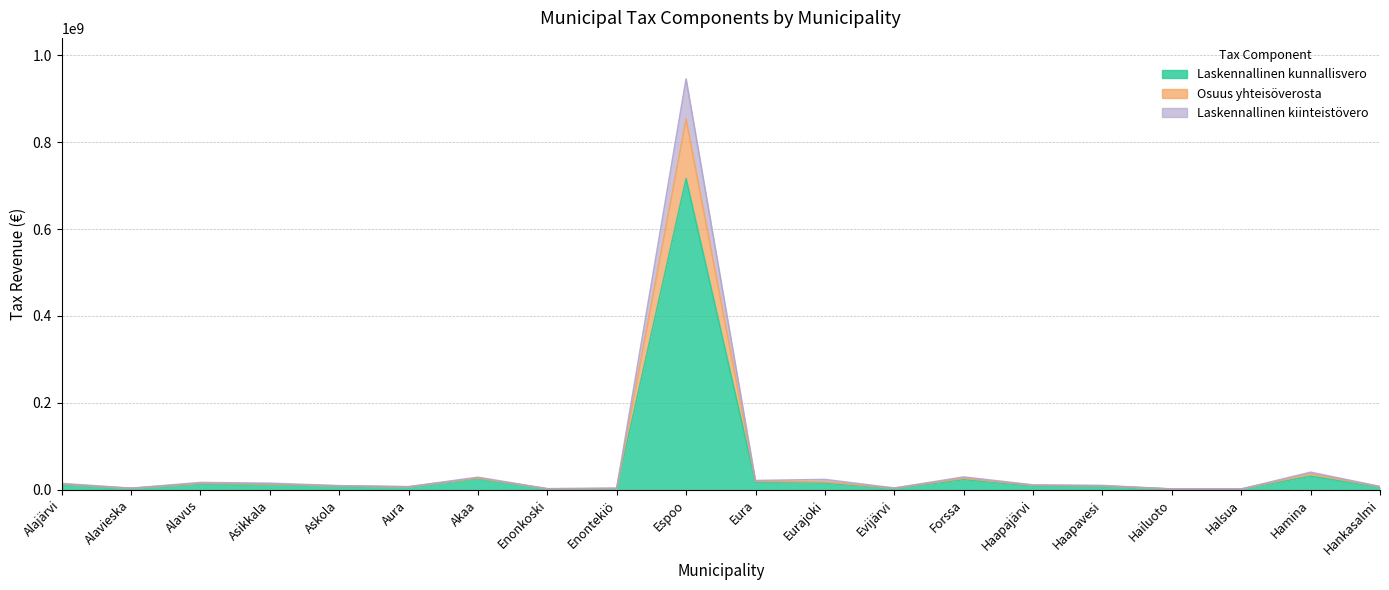

Reading left to right, extract all data points from this chart.

Laskennallinen kunnallisvero: Alajärvi=10824681.9	Alavieska=2963075.5	Alavus=12881025.9	Asikkala=11653178.7	Askola=7972327.2	Aura=6066875.0	Akaa=25199330.6	Enonkoski=1588624.3	Enontekiö=2453422.9	Espoo=716068207.8	Eura=17387983.8	Eurajoki=15130855.1	Evijärvi=2887293.2	Forssa=23355671.3	Haapajärvi=8301401.8	Haapavesi=7945631.7	Hailuoto=1407328.1	Halsua=1166077.4	Hamina=31219299.6	Hankasalmi=5694754.5
Osuus yhteisöverosta: Alajärvi=14480318.6	Alavieska=3405463.0	Alavus=16594292.8	Asikkala=14884476.8	Askola=9261718.4	Aura=6968382.6	Akaa=28665452.2	Enonkoski=2326554.7	Enontekiö=3446224.7	Espoo=945368895.9	Eura=21156678.4	Eurajoki=23616276.4	Evijärvi=3895441.6	Forssa=29279811.8	Haapajärvi=11064928.7	Haapavesi=9760742.8	Hailuoto=1696302.2	Halsua=1627993.3	Hamina=40250302.9	Hankasalmi=7523016.2
Laskennallinen kiinteistövero: Alajärvi=13057337.2	Alavieska=3183241.7	Alavus=14766305.8	Asikkala=12943602.4	Askola=8700768.6	Aura=6536135.7	Akaa=26803551.7	Enonkoski=2041405.4	Enontekiö=2877453.9	Espoo=852947854.8	Eura=19428676.0	Eurajoki=17993735.7	Evijärvi=3475711.9	Forssa=26603827.1	Haapajärvi=10217289.3	Haapavesi=8900608.5	Hailuoto=1503977.3	Halsua=1446802.9	Hamina=36560865.1	Hankasalmi=6759707.9